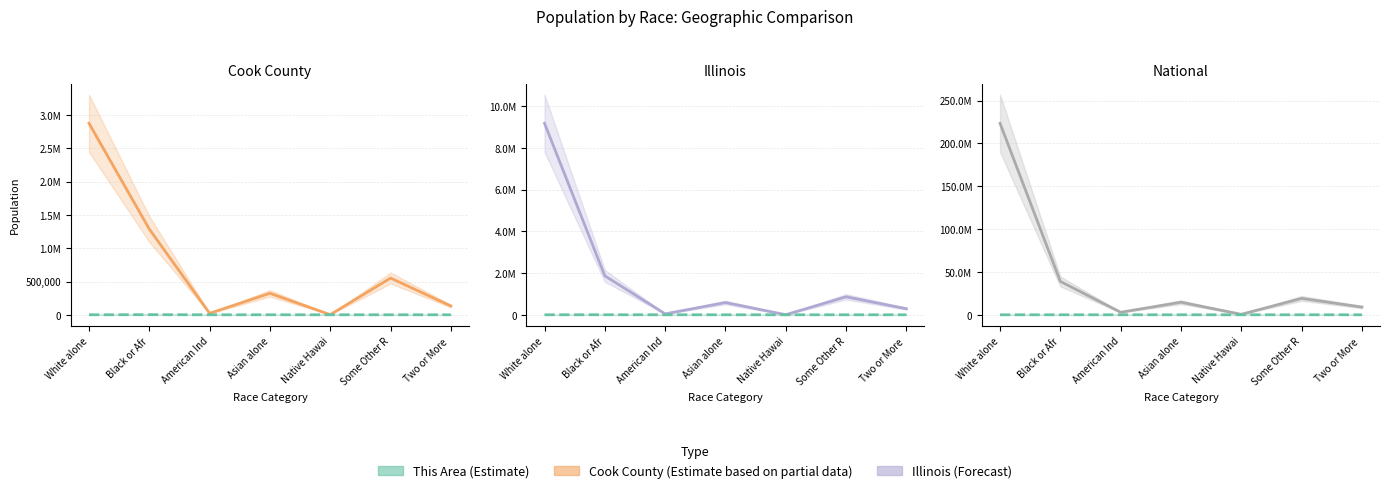

Reading right to left, what are all the values shown in this chart?

Cook County: Two or More =131770	Some Other R=551971	Native Hawai=1724	Asian alone=322672	American Ind=21559	Black or Afr=1287767	White alone=2877212
This Area: Two or More =19	Some Other R=12	Native Hawai=0	Asian alone=9	American Ind=5	Black or Afr=1977	White alone=11
Illinois: Two or More =289982	Some Other R=861412	Native Hawai=4050	Asian alone=586934	American Ind=43963	Black or Afr=1866414	White alone=9177877
National: Two or More =9009073	Some Other R=19107368	Native Hawai=540013	Asian alone=14674252	American Ind=2932248	Black or Afr=38929319	White alone=223553265